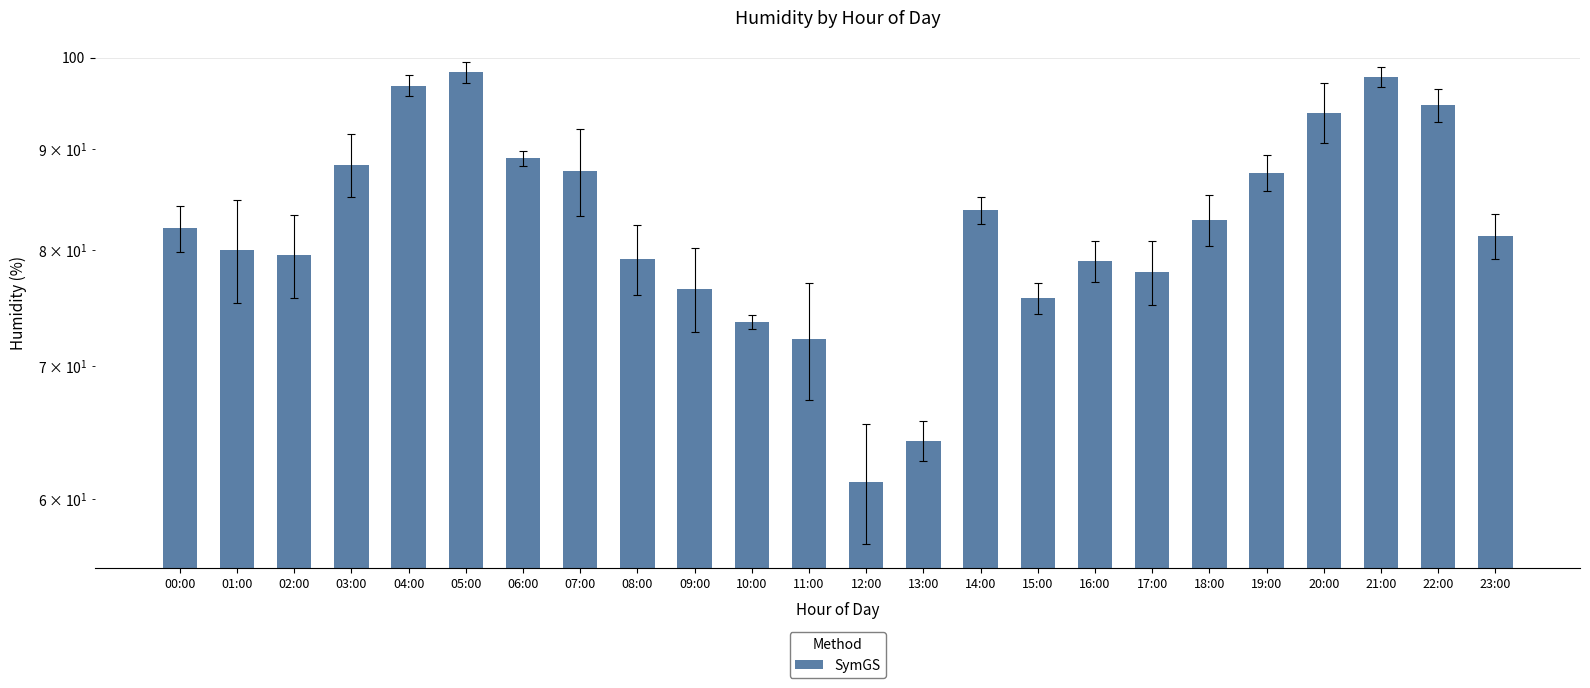

What is the label of the 11th bar from the left?

10:00